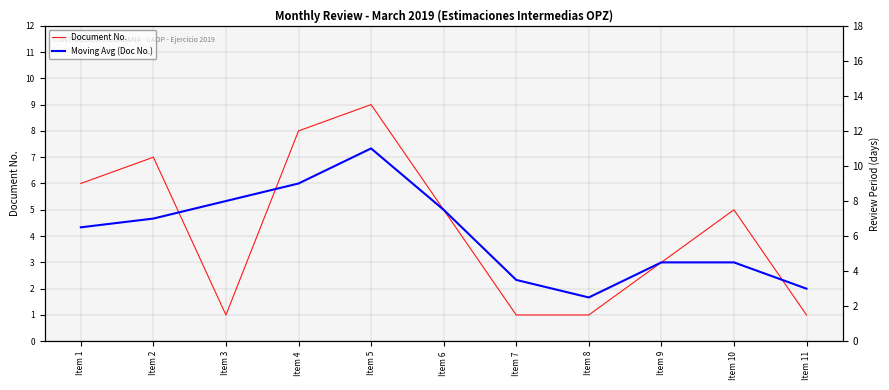

List the labels in order of Moving Avg (Doc No.) value, smallest first.

Item 8, Item 11, Item 7, Item 9, Item 10, Item 1, Item 2, Item 6, Item 3, Item 4, Item 5